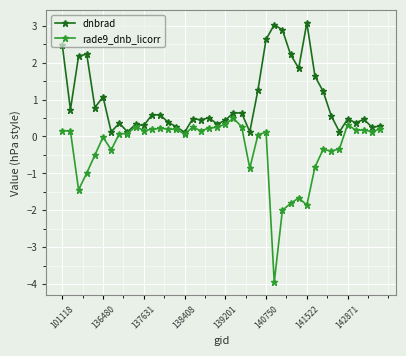

What is the minimum value shown in the chart?

-3.9